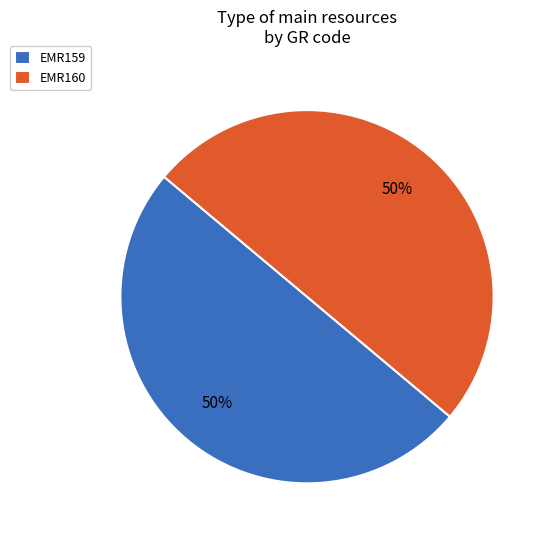

Approximately how many times larger is the value at EMR159 compared to EMR160?

1.0